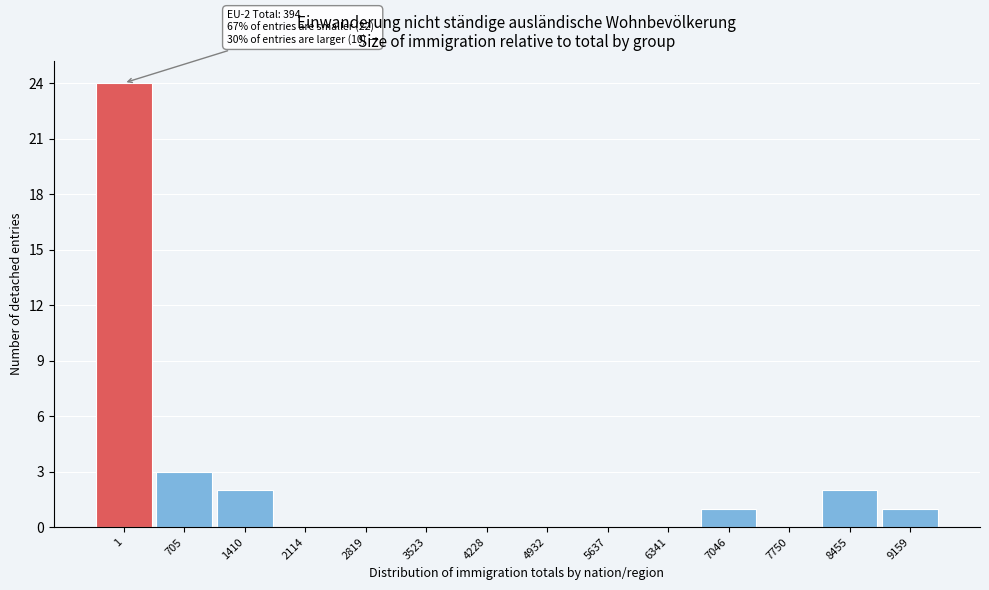

Reading left to right, extract all data points from this chart.

1=24	705=3	1410=2	2114=0	2819=0	3523=0	4228=0	4932=0	5637=0	6341=0	7046=1	7750=0	8455=2	9159=1